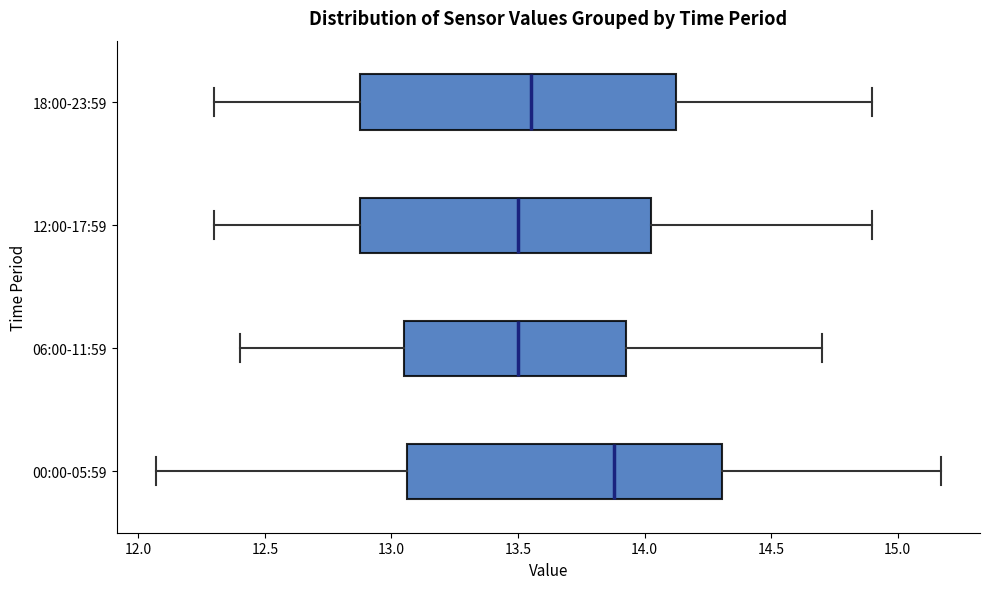

Reading bottom to top, transcribe this box plot: for each box, give where its median line is, the range the box spans, and where its two whiskers end, as read against the x-axis. The values are not printed on the chart, so give them approximately, as read against the axis.

00:00-05:59: median 13.90, box 13.05 to 14.30, whiskers 12.05 to 15.15
06:00-11:59: median 13.50, box 13.05 to 13.95, whiskers 12.40 to 14.70
12:00-17:59: median 13.50, box 12.90 to 14.05, whiskers 12.30 to 14.90
18:00-23:59: median 13.55, box 12.90 to 14.15, whiskers 12.30 to 14.90